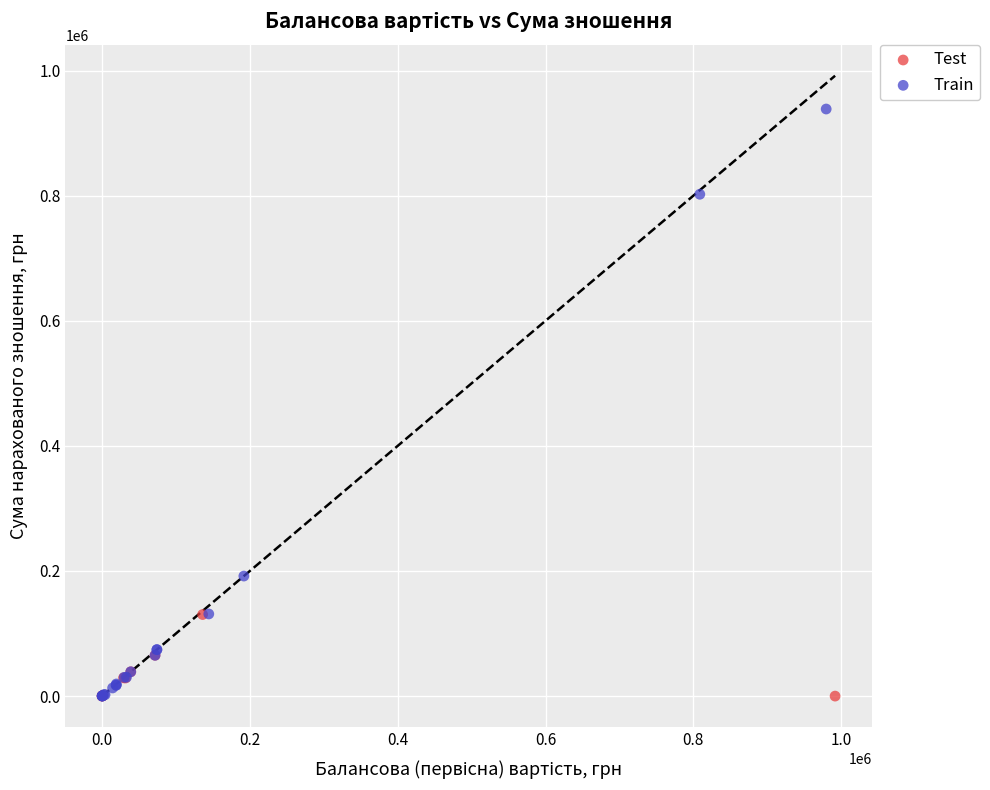

What are all the series names shown in the legend?

Test, Train